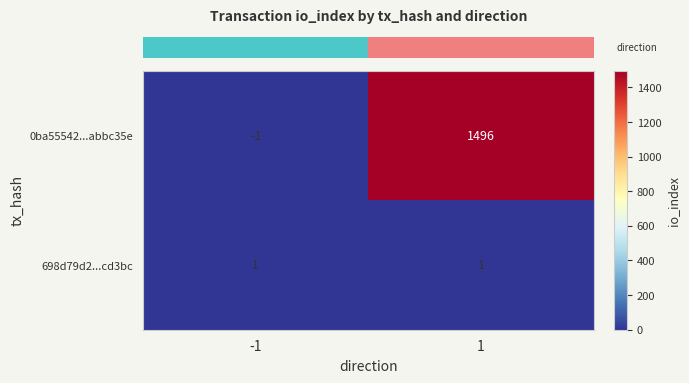

At which category does the chart reach its peak across all series?

1